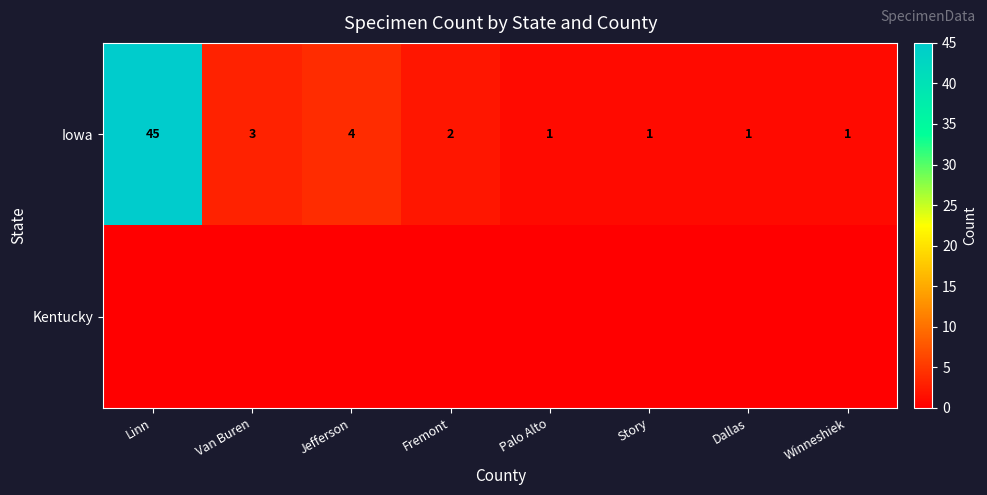

What is the highest value of the Iowa series?

45